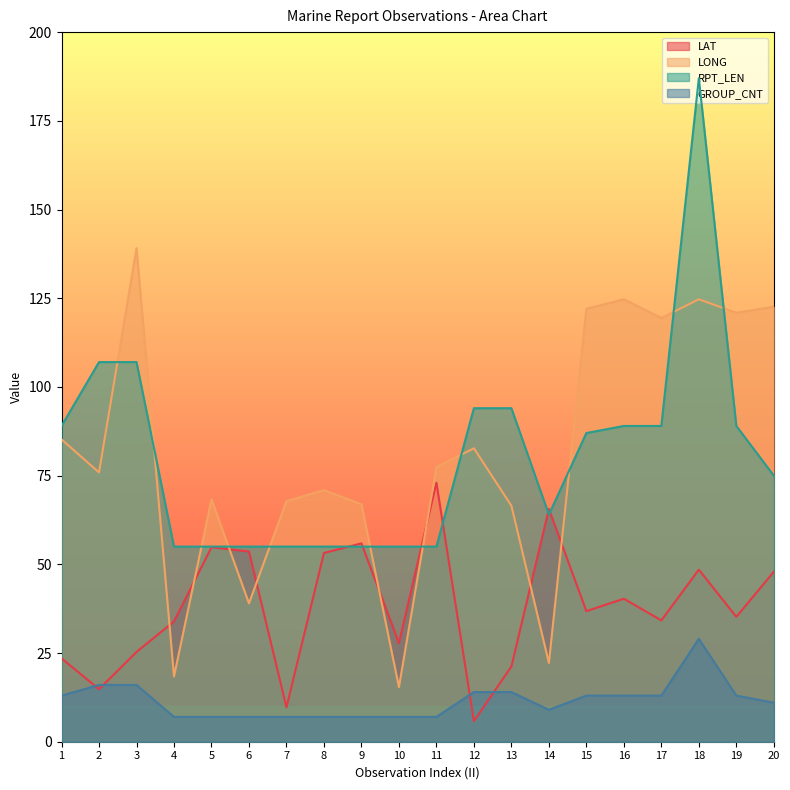

What value does the LONG series have at 18?

124.7